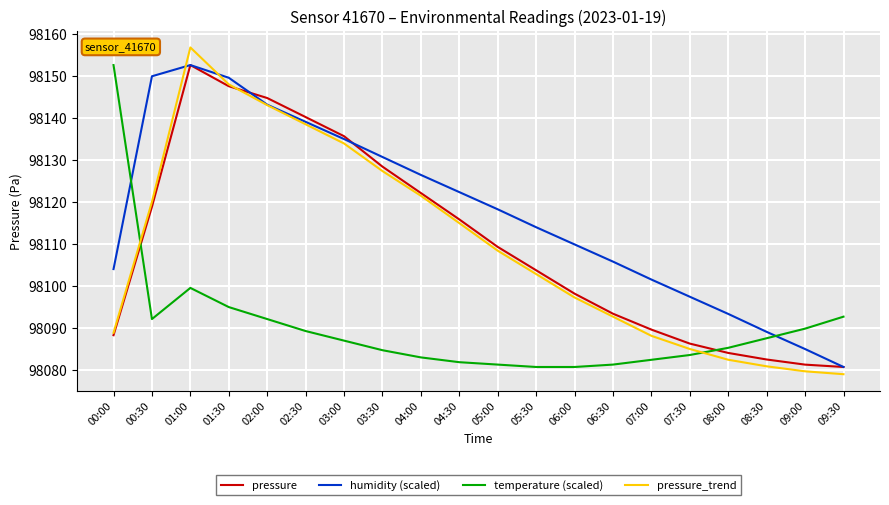

What position from the left is 00:30?

2